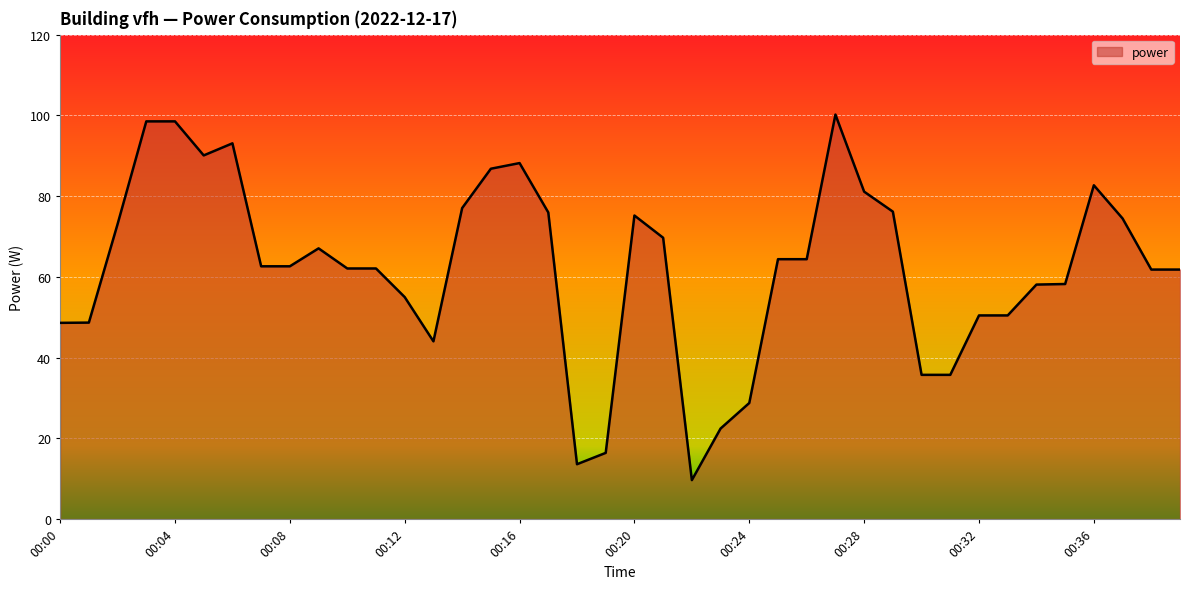

What is the minimum value shown in the chart?

9.6